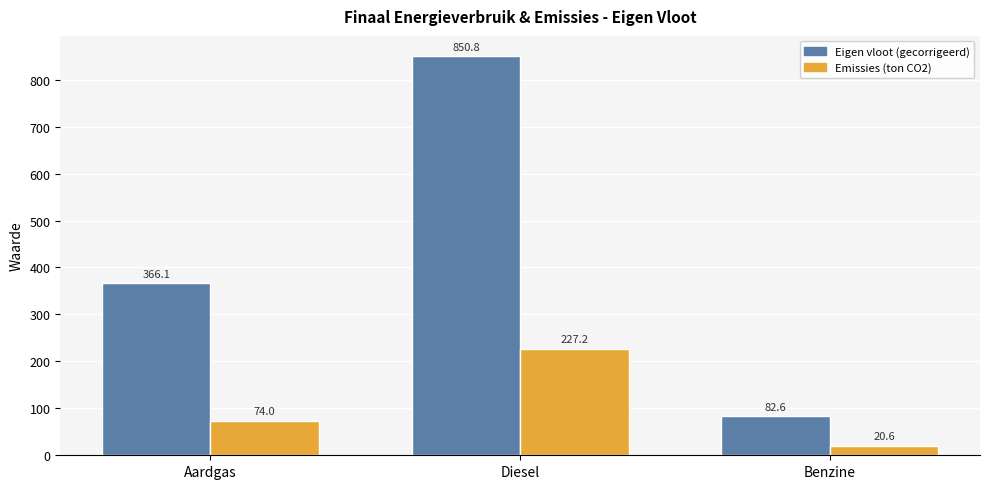

How many bars are there in each group?

2